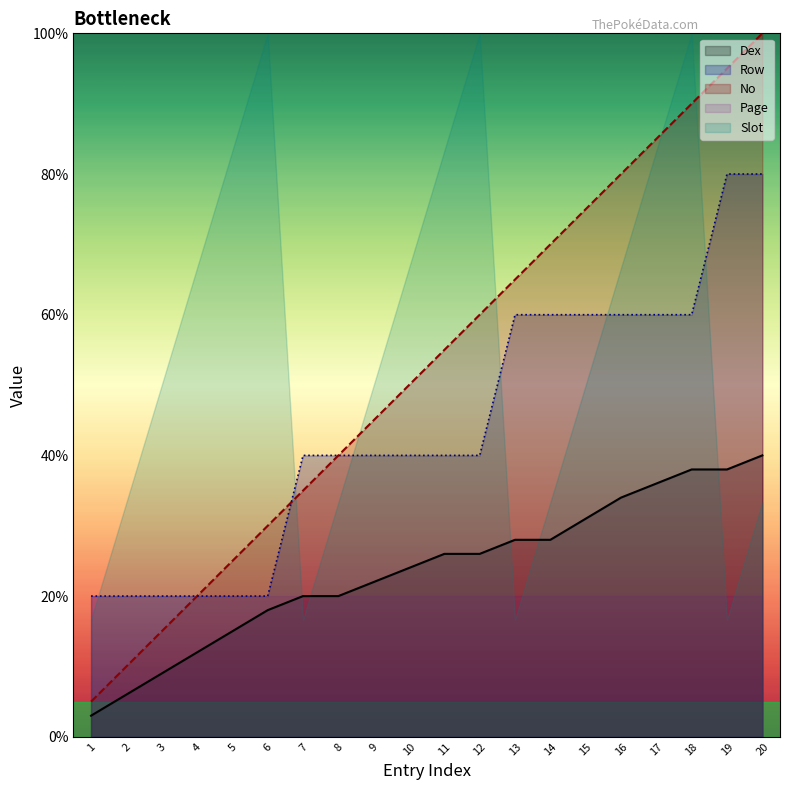

The Dex series shows 12.0 at 4. True or false?

True